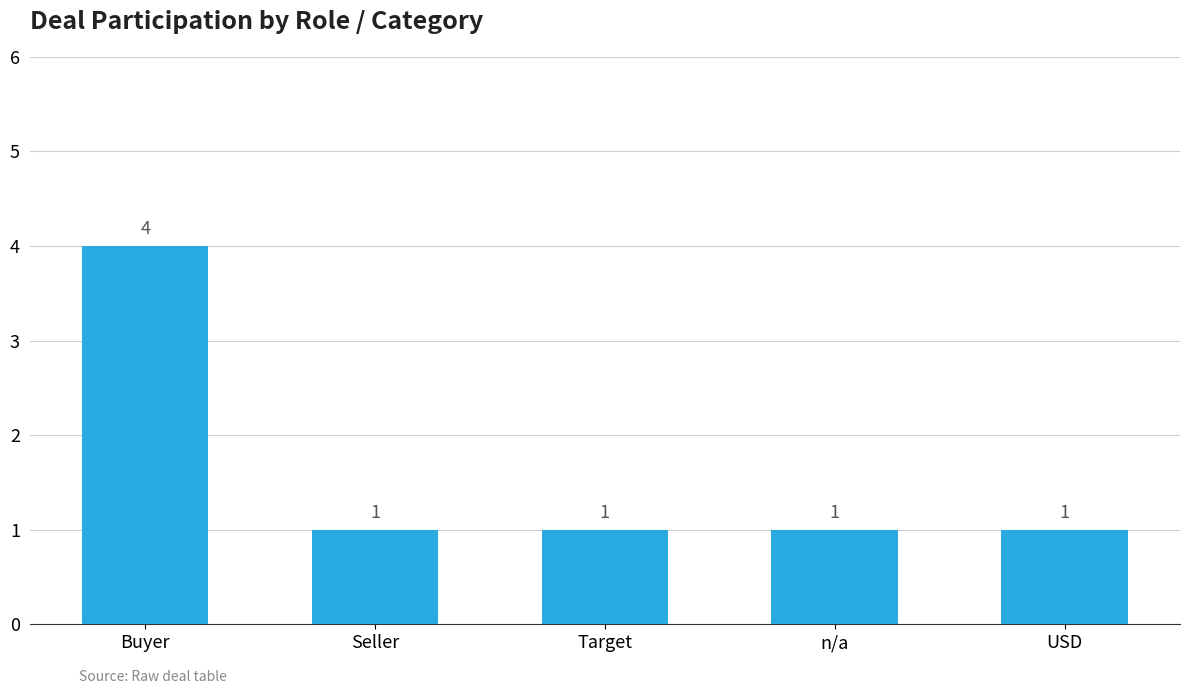

Does the chart contain stacked bars?

No